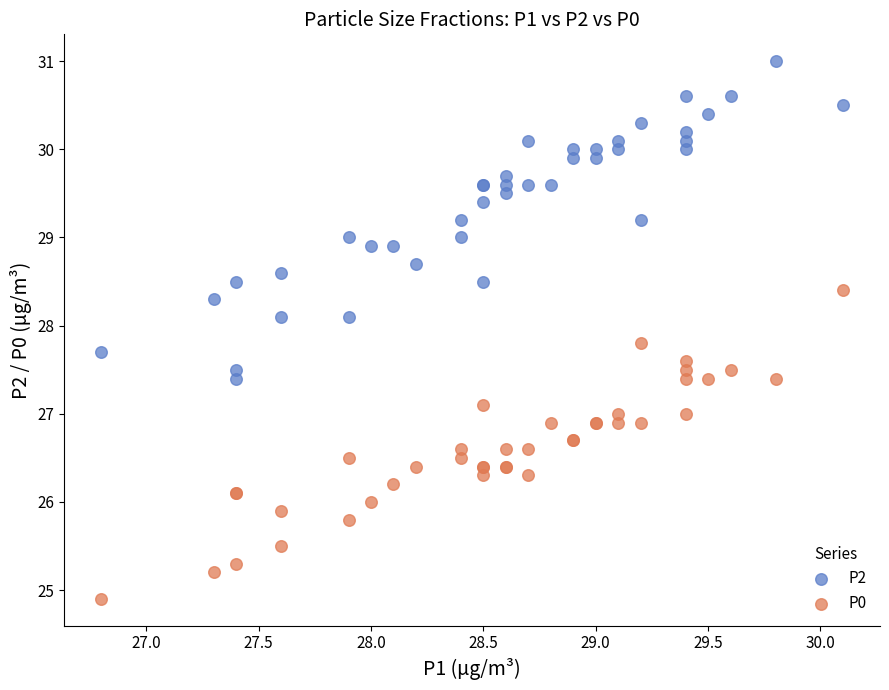

Which series has the widest spread of Y values?

P2